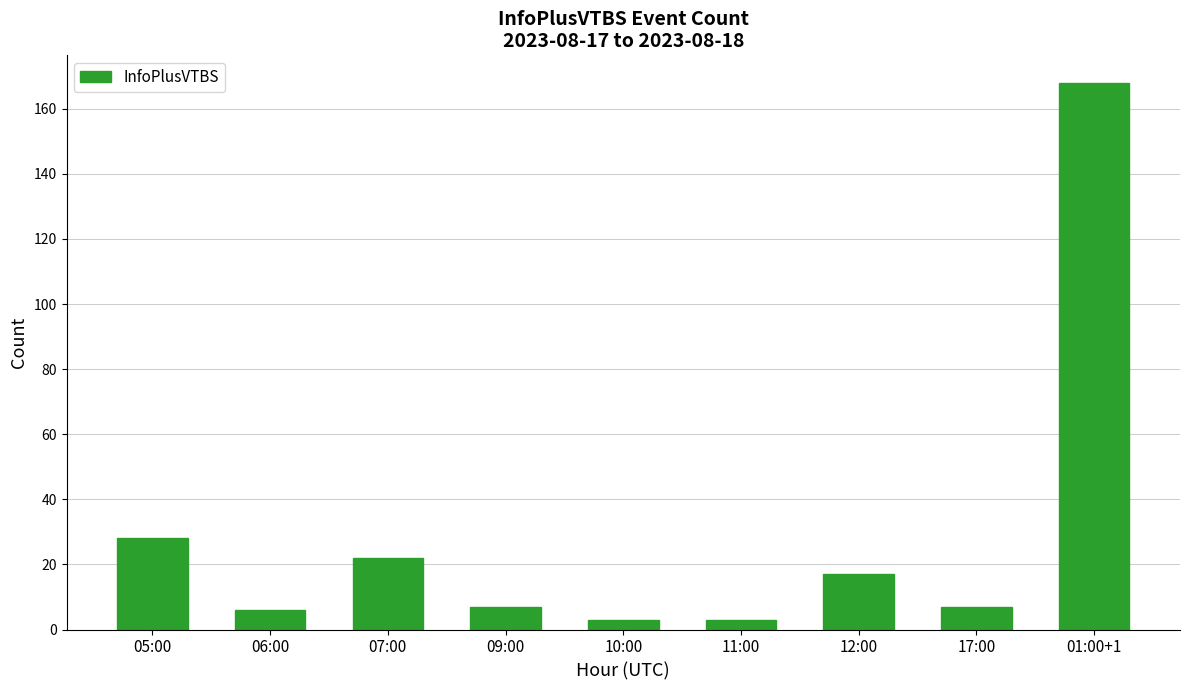

What is the maximum value shown in the chart?

168